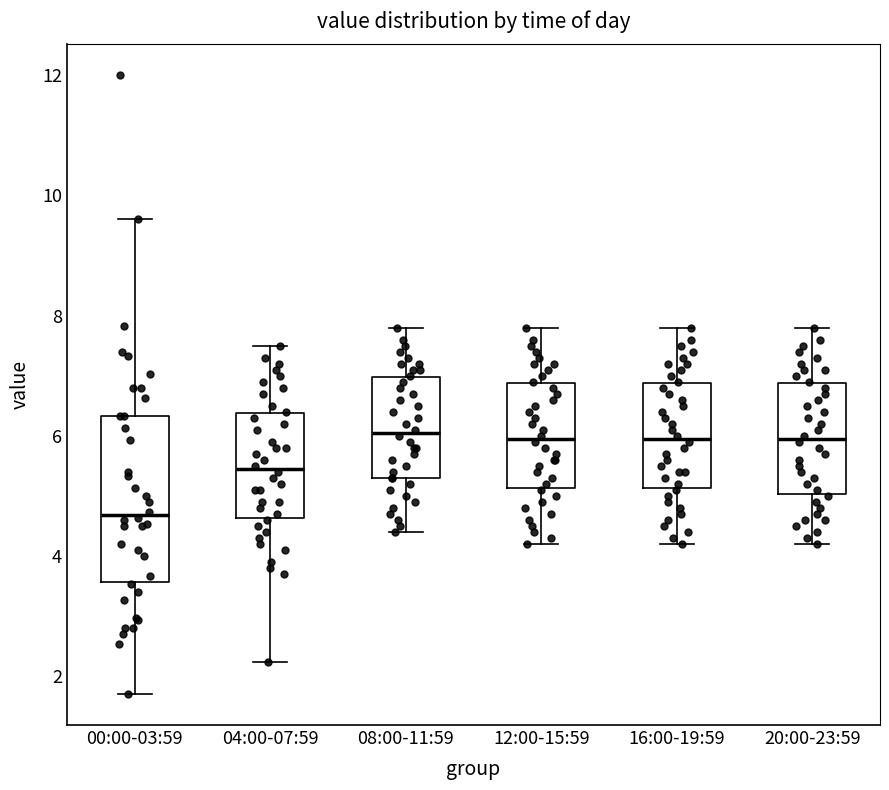

Where does the median line of the box for 00:00-03:59 sit on the y-axis? The values are not printed on the chart, so give them approximately, as read against the axis.

4.6